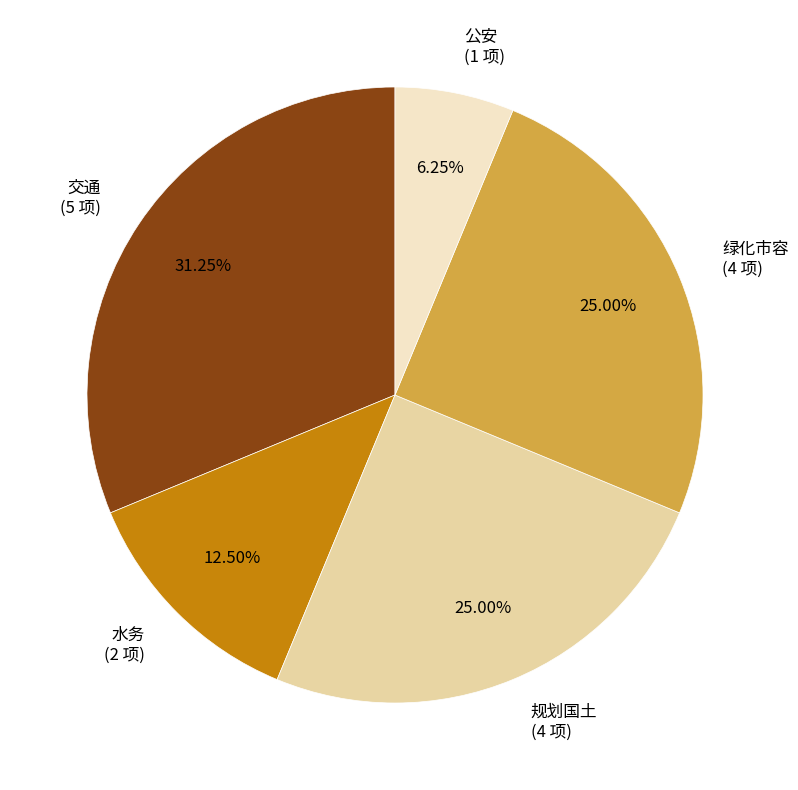

Count the number of slices in the pie.

5